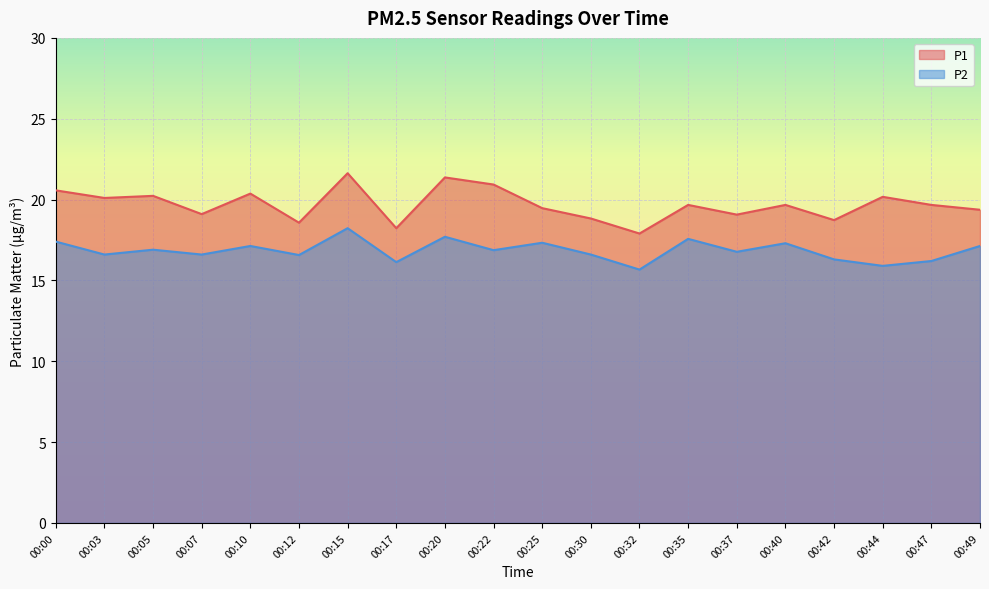

Reading left to right, list all the values displayed in this chart.

P1: 20.6	20.1	20.2	19.1	20.4	18.6	21.6	18.2	21.4	20.9	19.5	18.8	17.9	19.7	19.1	19.7	18.7	20.2	19.7	19.4
P2: 17.4	16.6	16.9	16.6	17.1	16.6	18.2	16.1	17.7	16.9	17.3	16.6	15.7	17.6	16.8	17.3	16.3	15.9	16.2	17.1